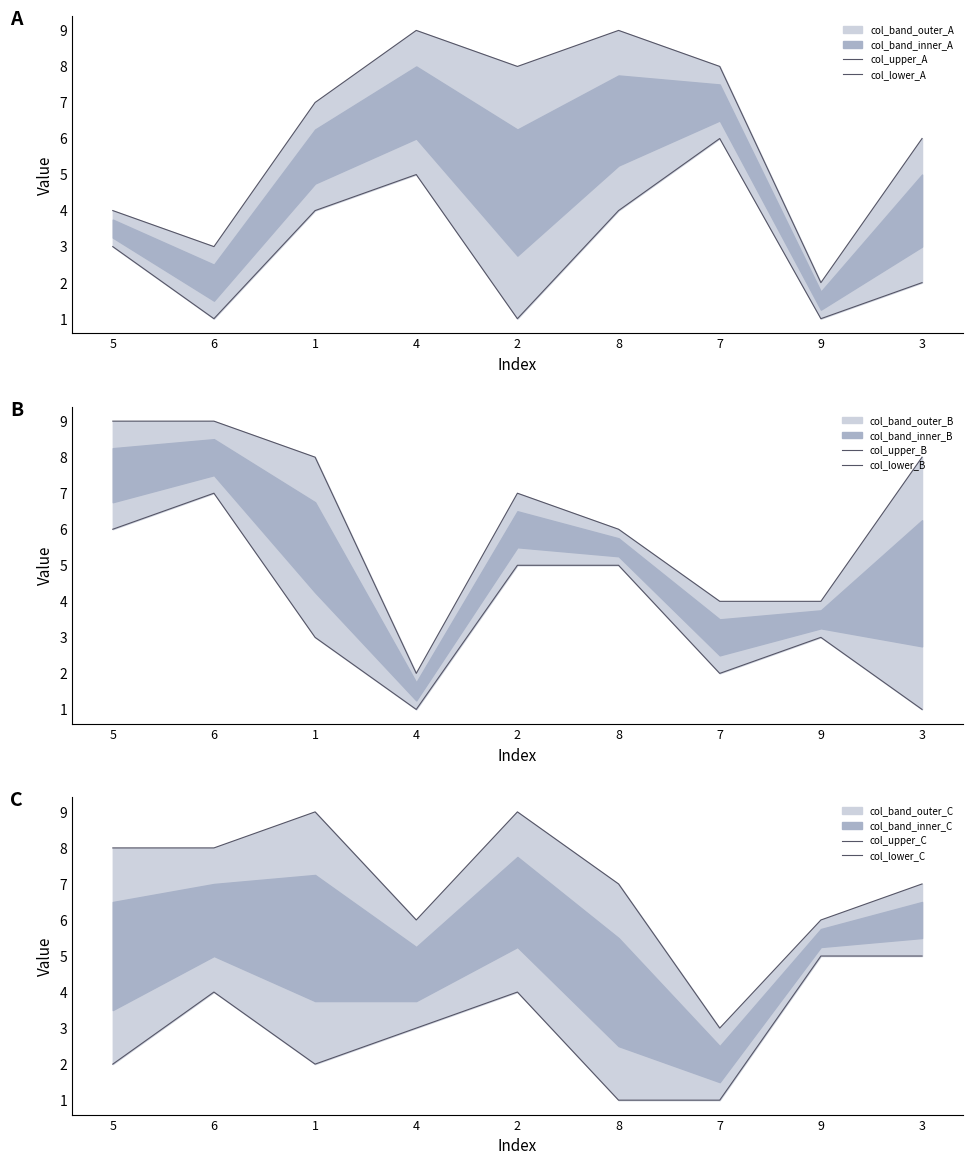

True or false: col_lower_C has a value of 1 at 8.

True